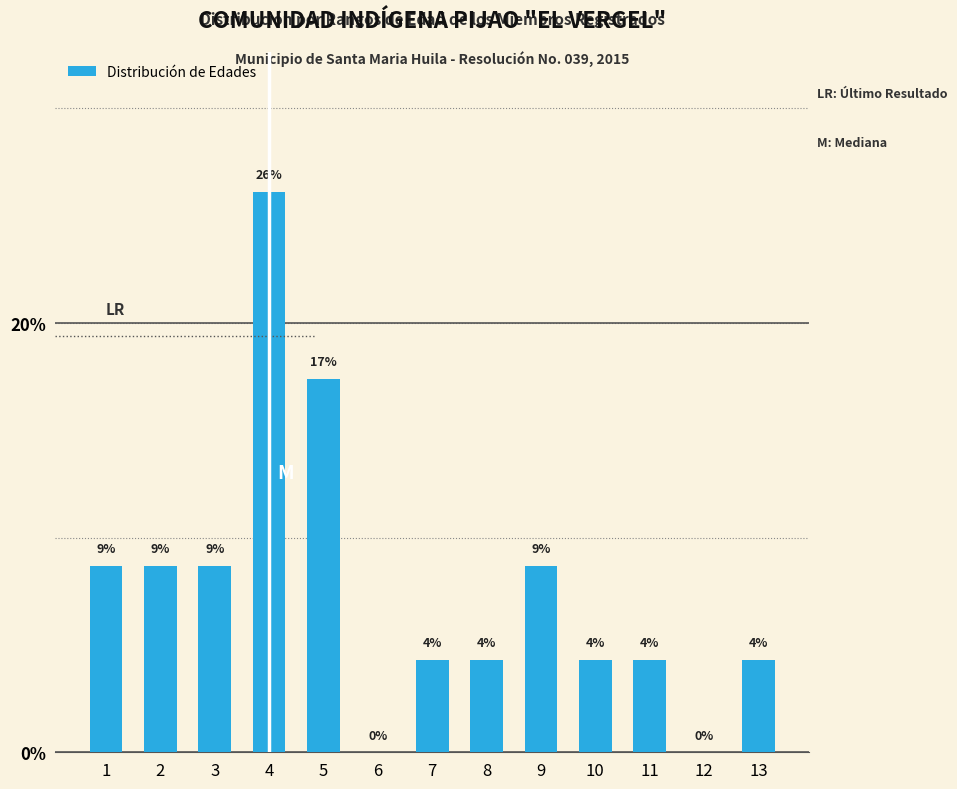

Are the bars horizontal?

No